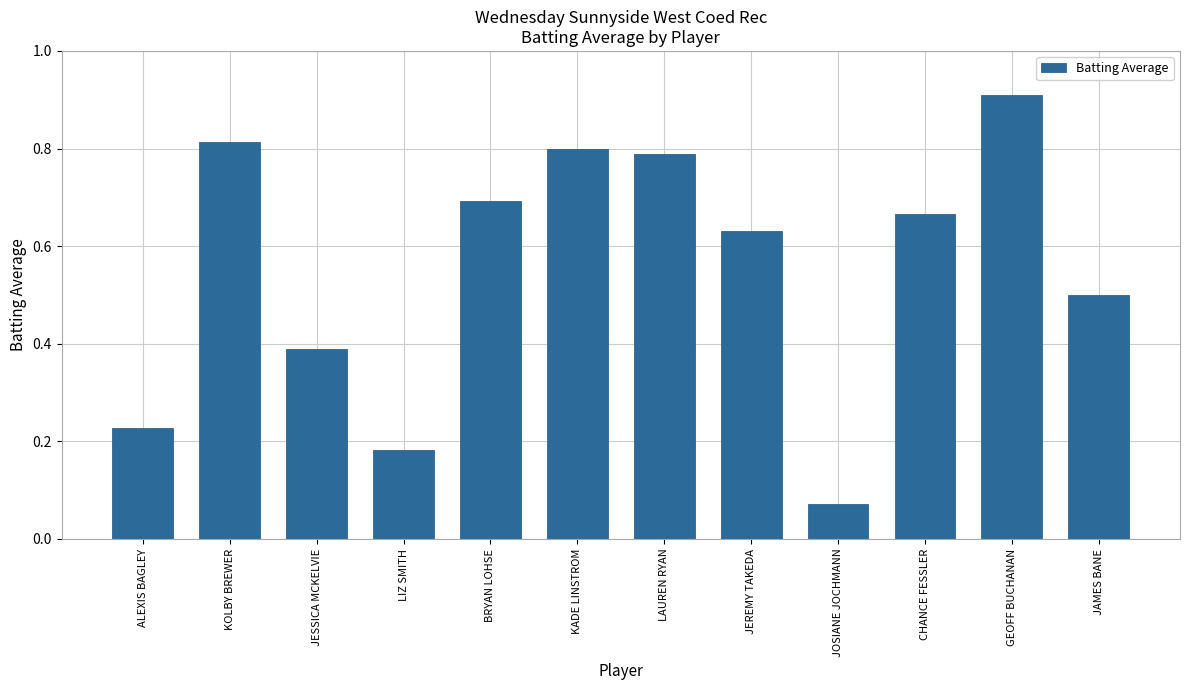

What is the greatest value displayed?

0.9